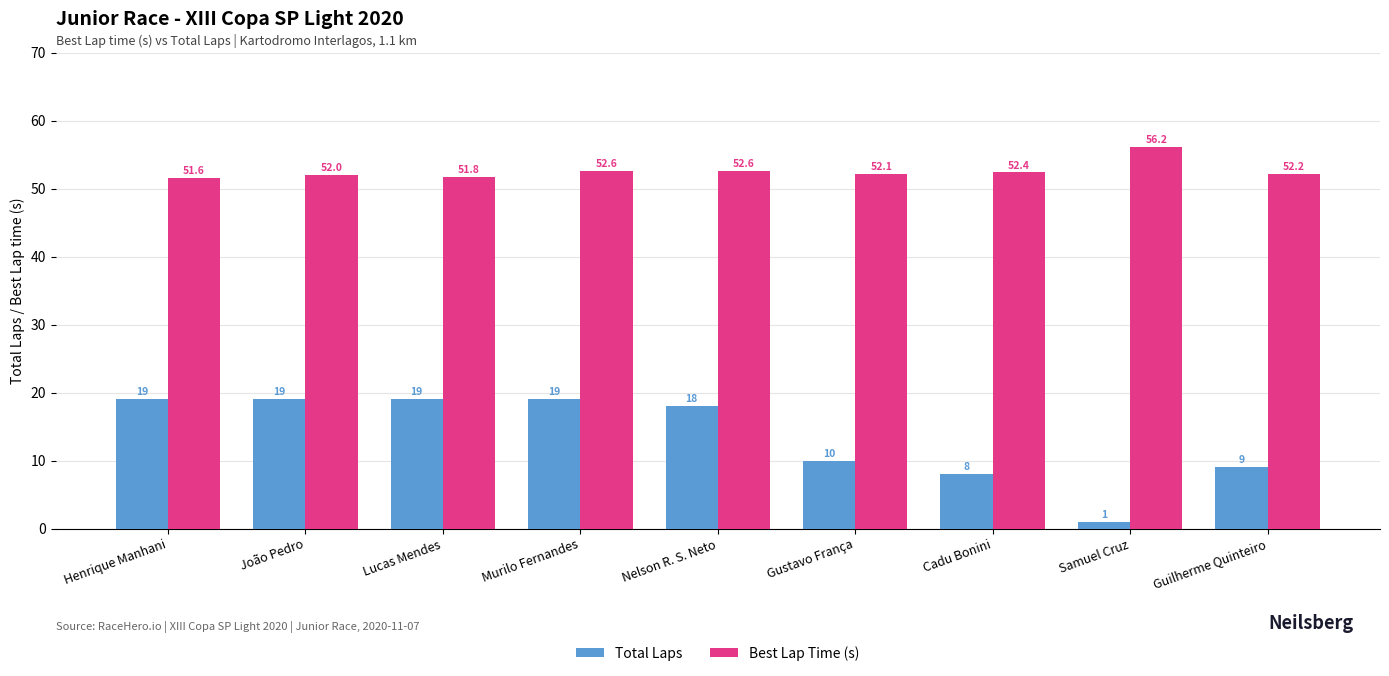

What is the minimum value shown in the chart?

1.0